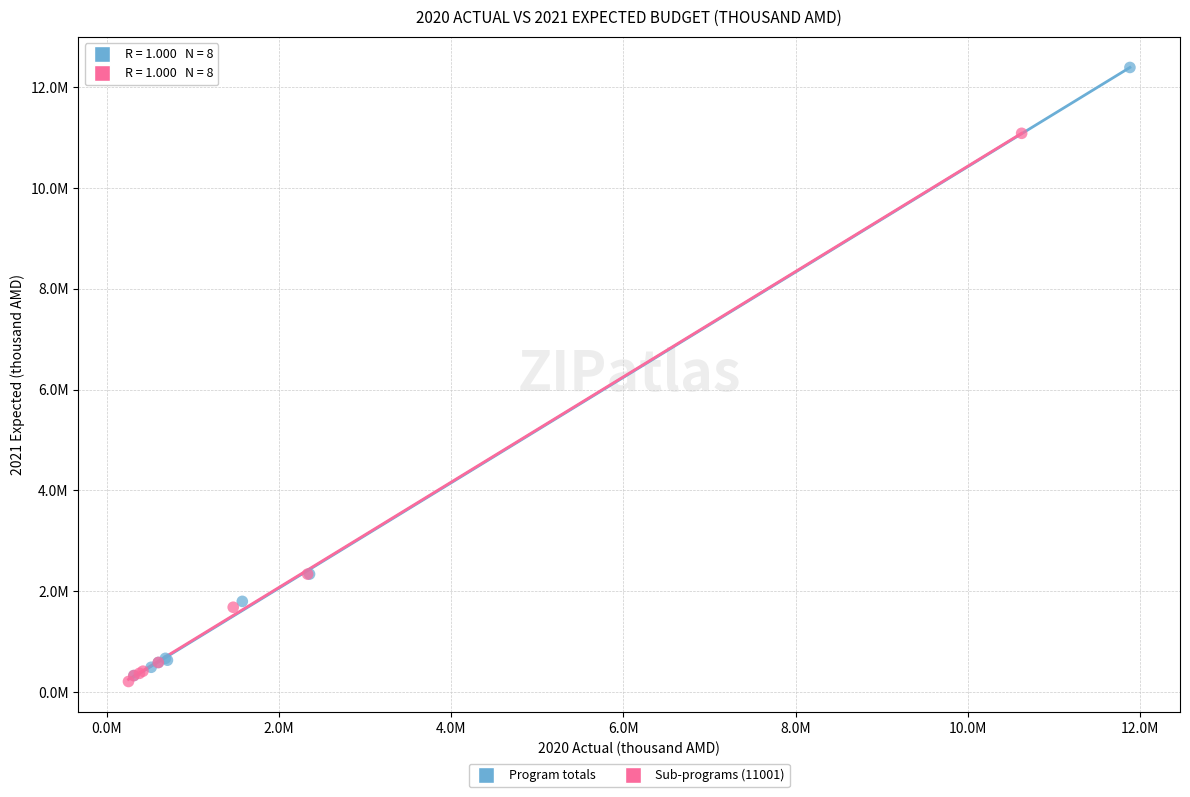

What are all the series names shown in the legend?

Program totals, Sub-programs (11001)